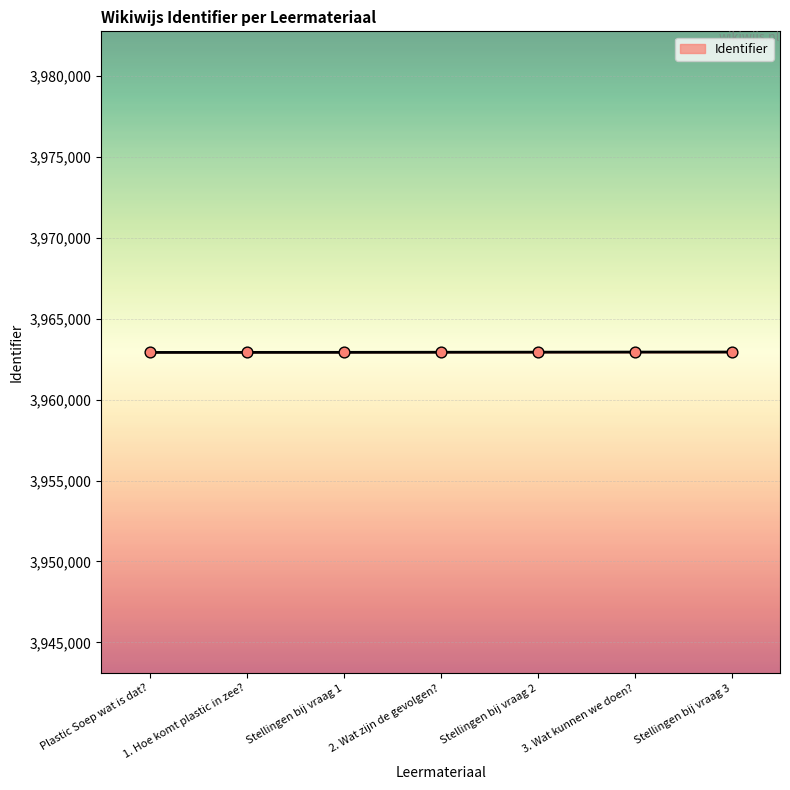

What is the change in value from Stellingen bij vraag 1 to Stellingen bij vraag 3?

+19